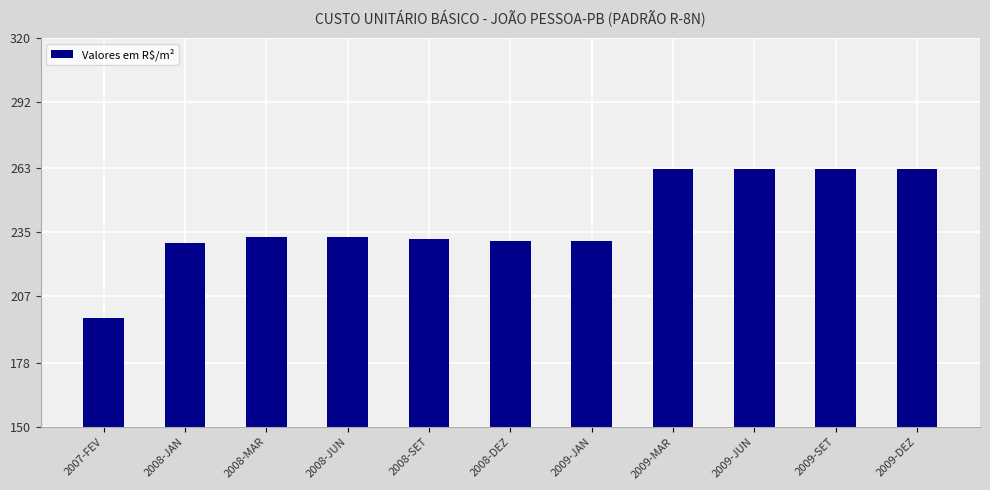

What is the change in value from 2008-JAN to 2009-JAN?

+0.8